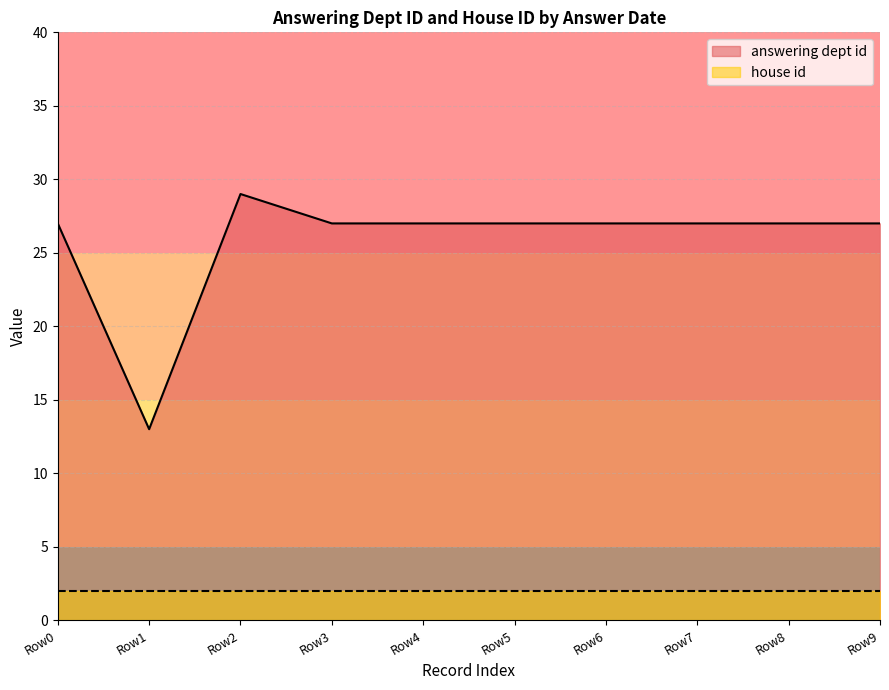

Which label corresponds to the largest value in the chart?

Row2